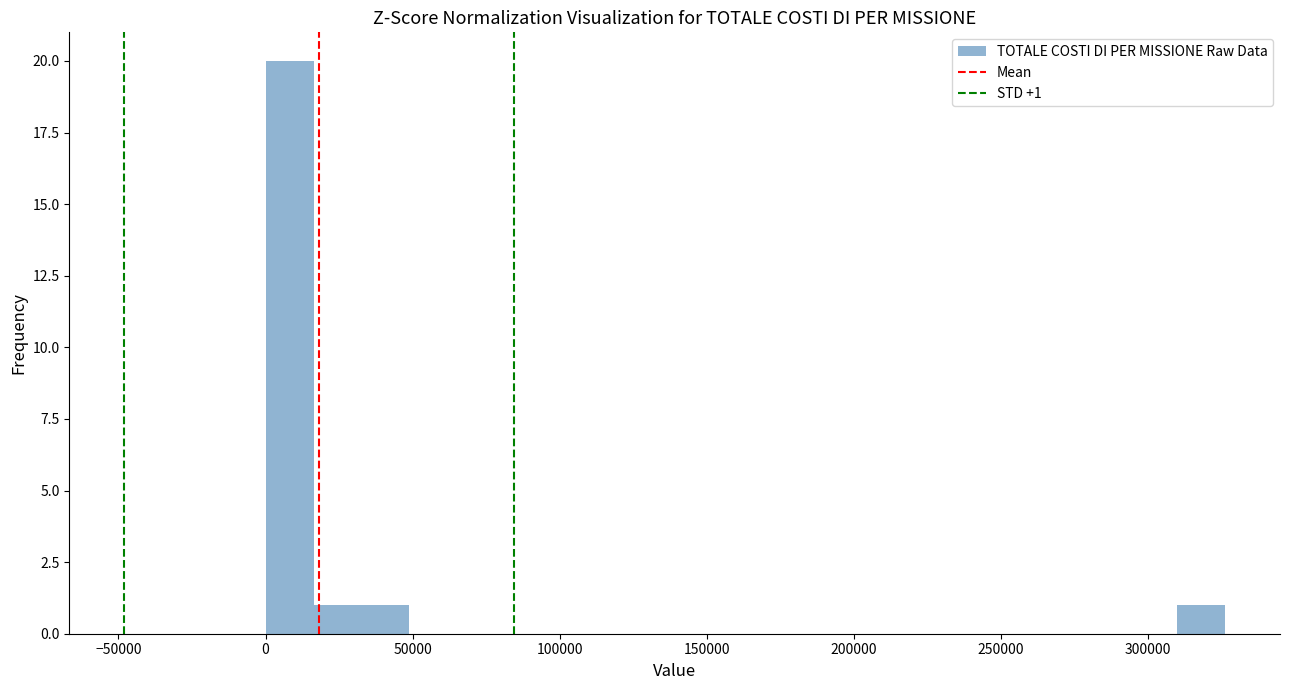

Around what value on the x-axis is the tallest bar? Give the approximate position of its centre, as read against the axis.

10000